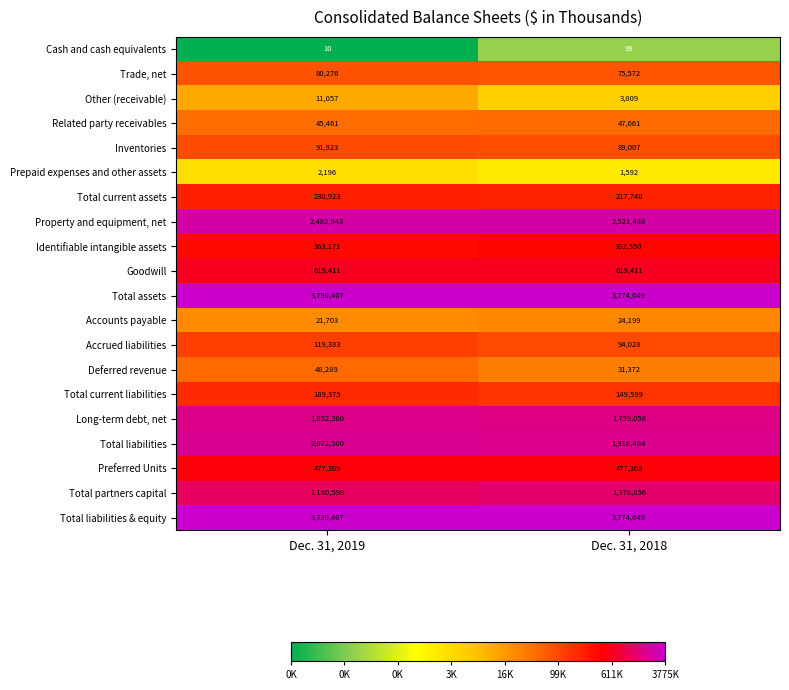

What value does the Identifiable intangible assets series have at Dec. 31, 2018, to the nearest 10?

392550